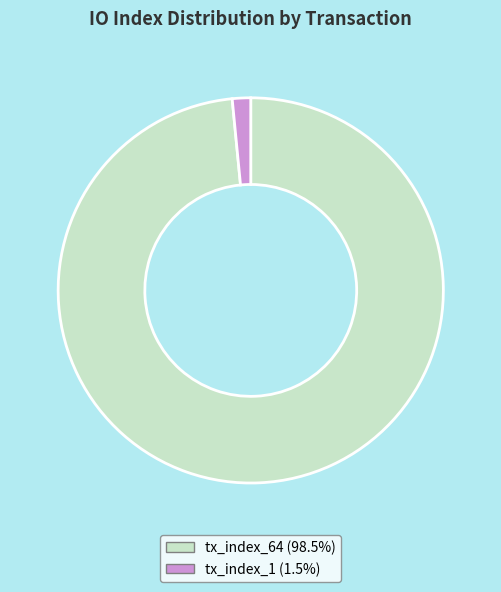

Is there any slice that represents more than half of the pie?

Yes